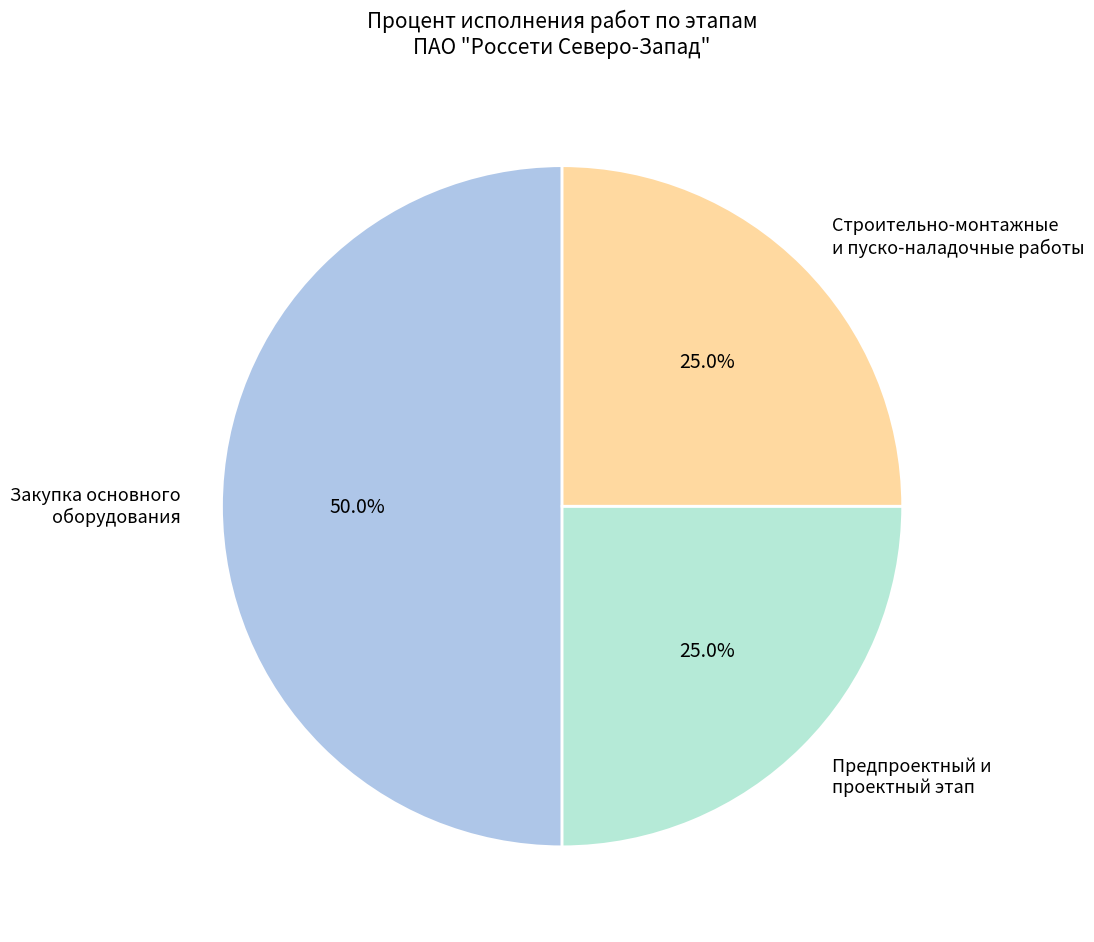

What is the ratio of the value at Предпроектный и проектный этап to the value at Закупка основного оборудования?

0.5